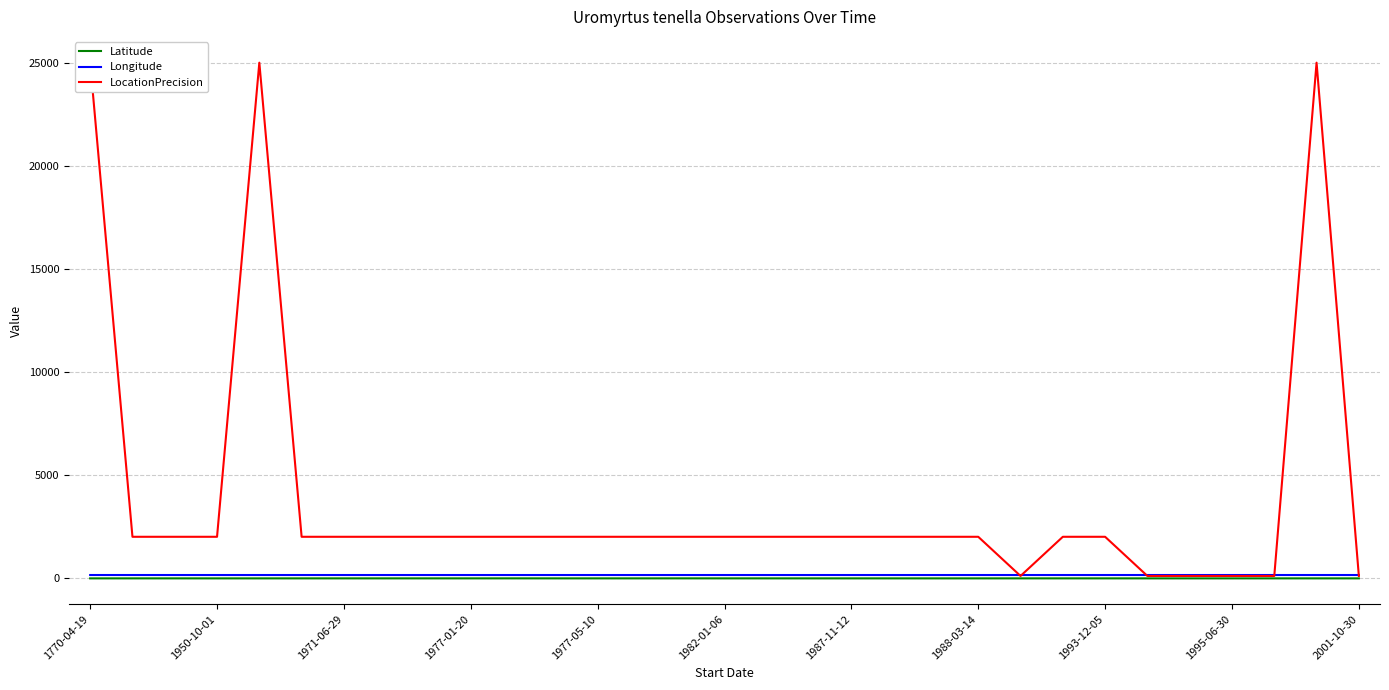

Is it true that Longitude equals 145.6 at 22?

True